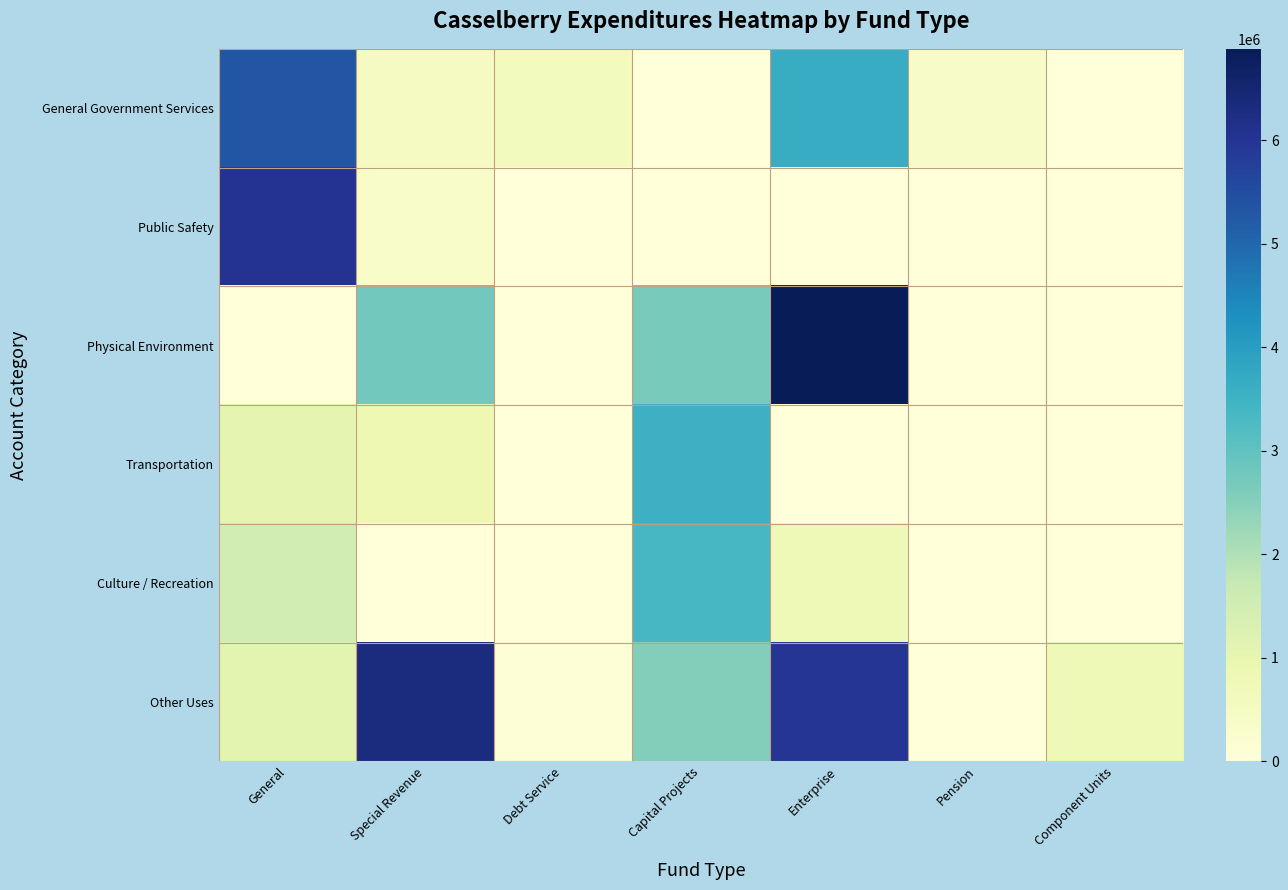

Between Debt Service and Component Units, which is larger?

Debt Service